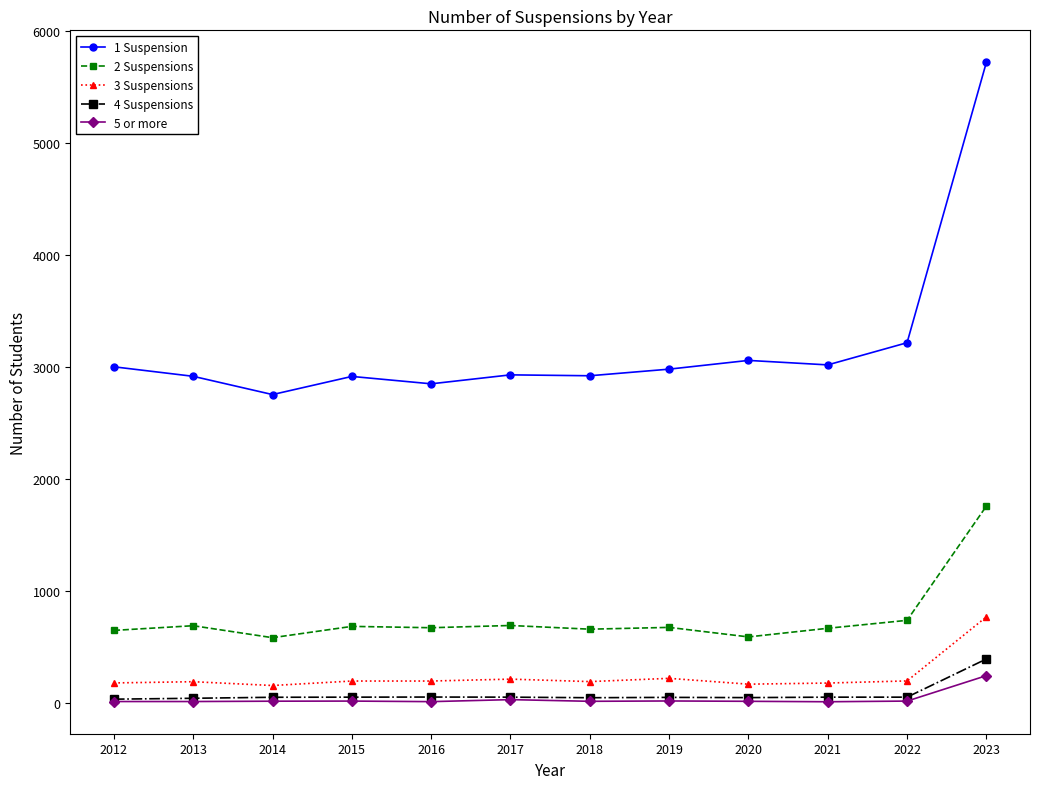

Which series has the largest range (max minus min)?

1 Suspension